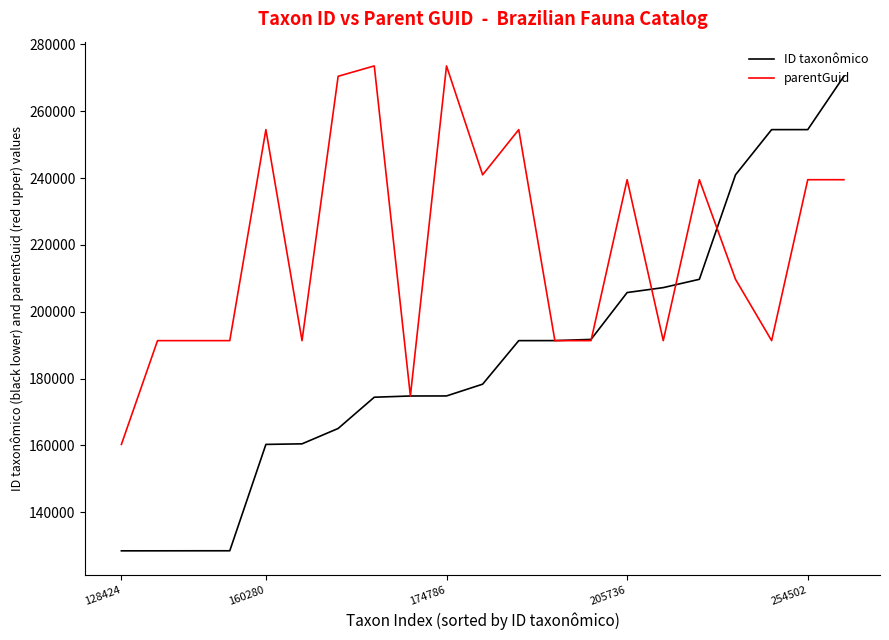

What is the maximum value shown in the chart?

273570